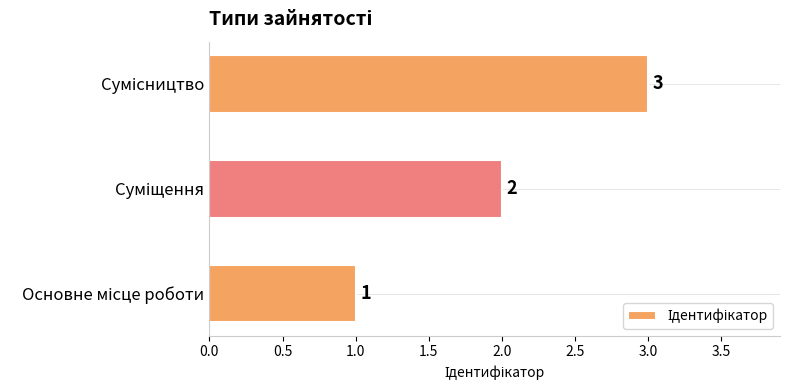

Count the values in the range 1 to 3.

3